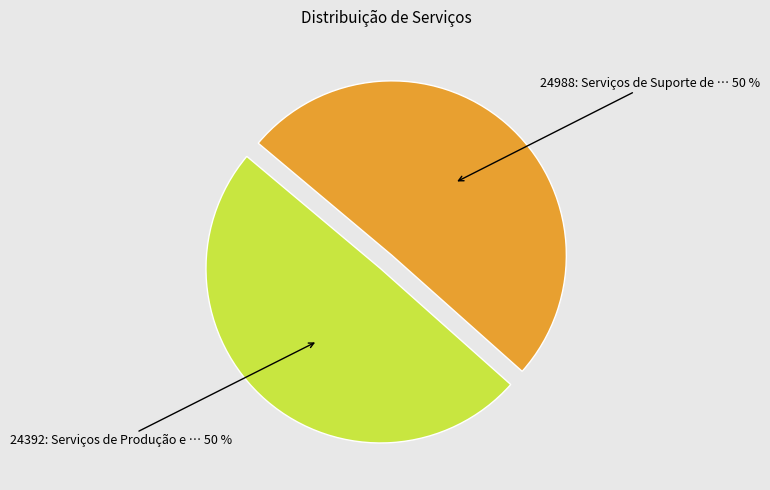

To the nearest percent, what is the average slice percentage?

50%